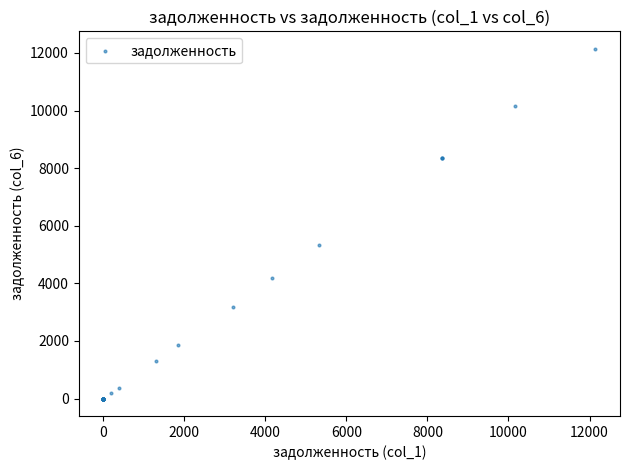

What Y value in the scatter plot is closest to 6072?

5322.6